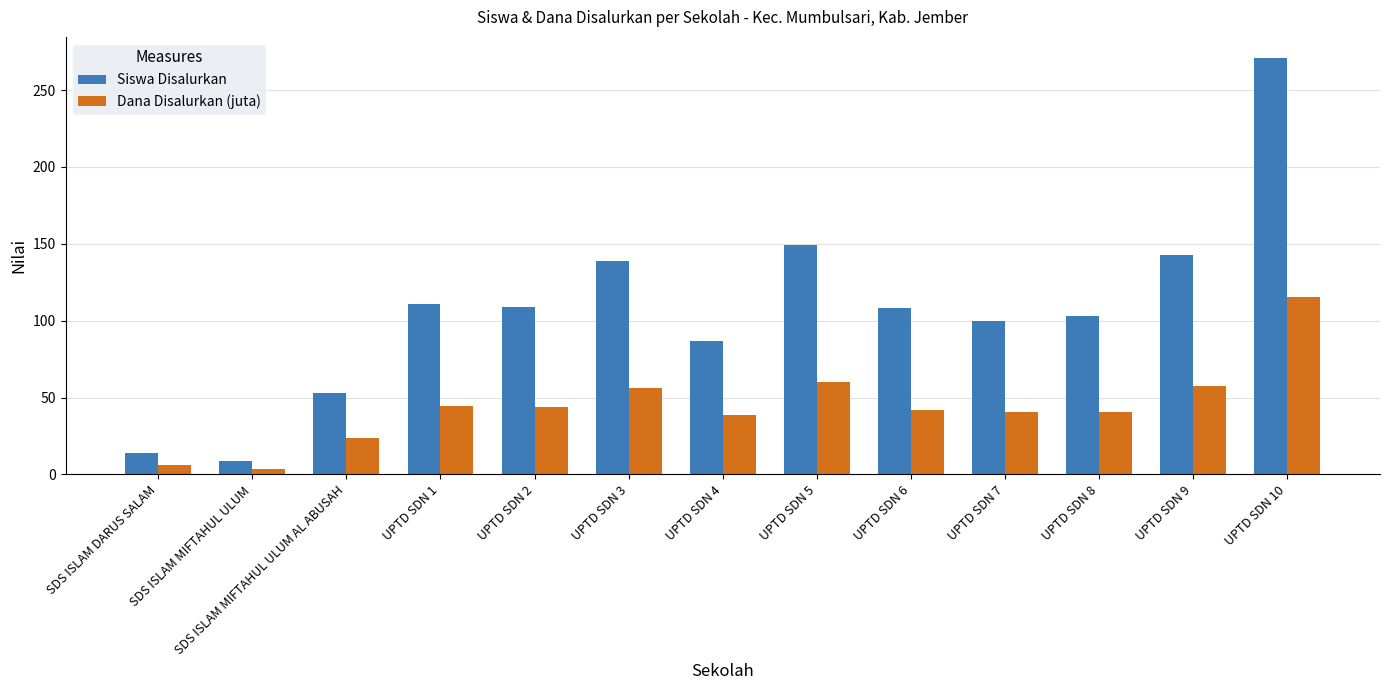

Which series changed the most between SDS ISLAM DARUS SALAM and UPTD SDN 10?

Siswa Disalurkan